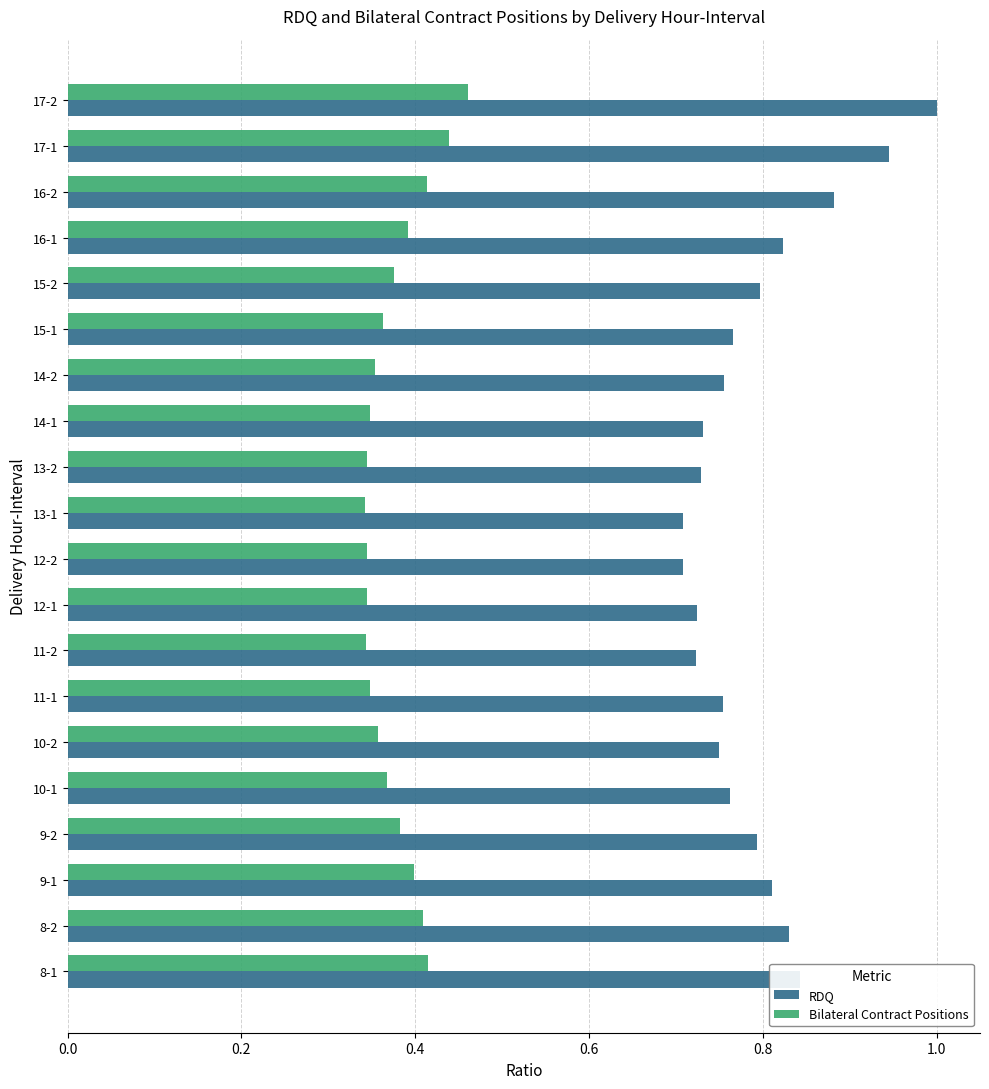

How many Bilateral Contract Positions values are between 0 and 1?

20